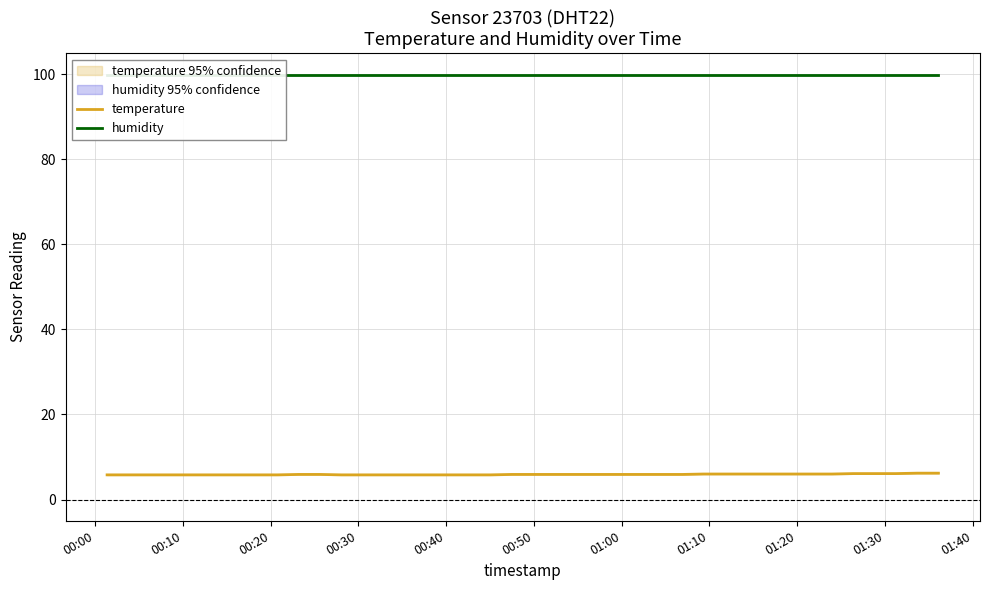

Is the value of humidity at 24 greater than the value of temperature at 00:30?

Yes